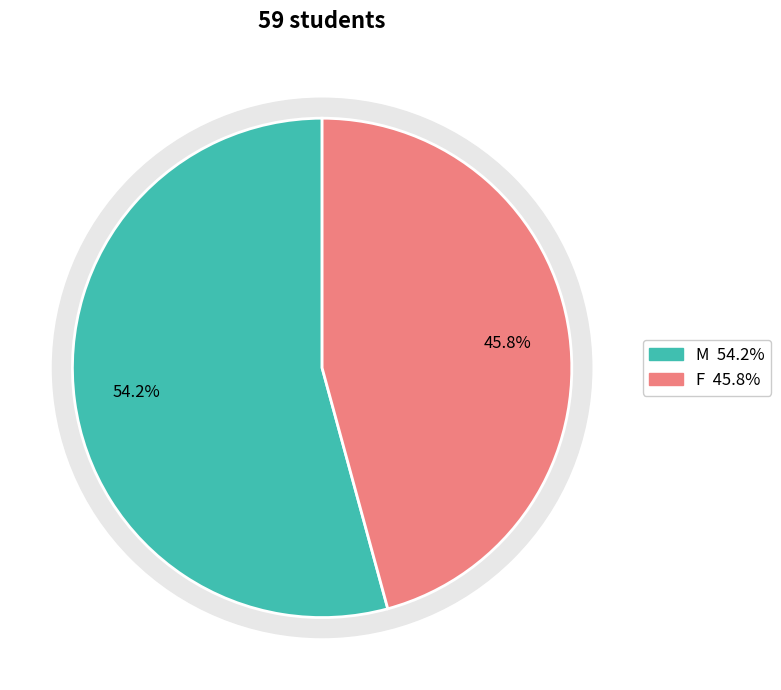

Which slice represents more than half of the pie?

M